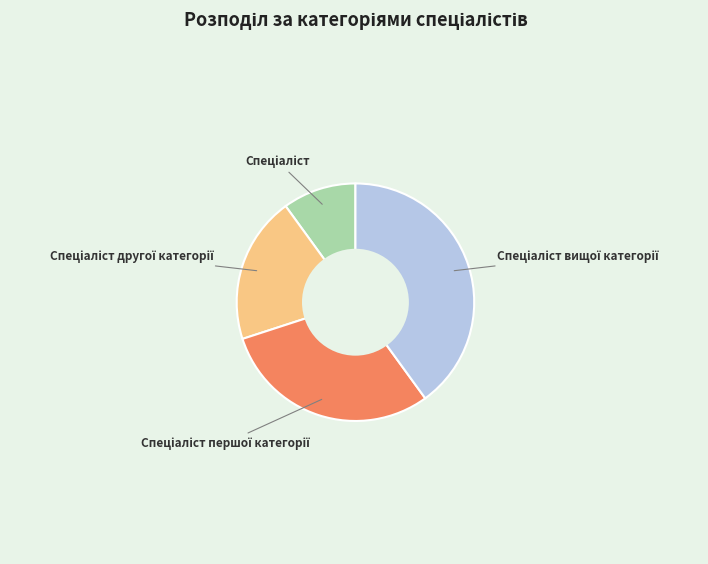

Does any single category account for the majority?

No